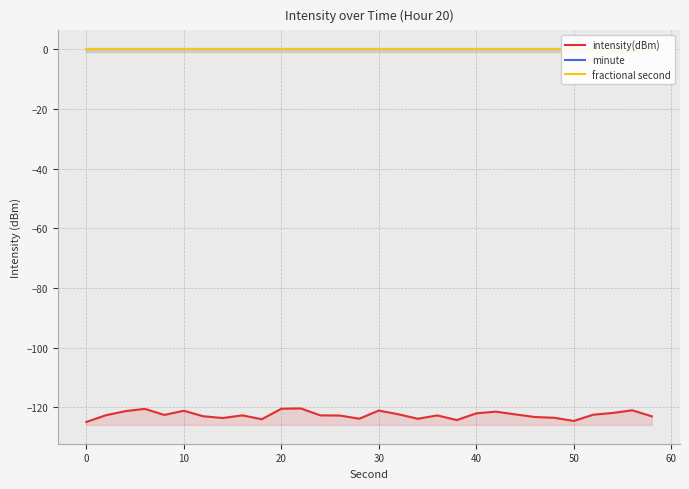

Which series has the largest total across all categories?

minute